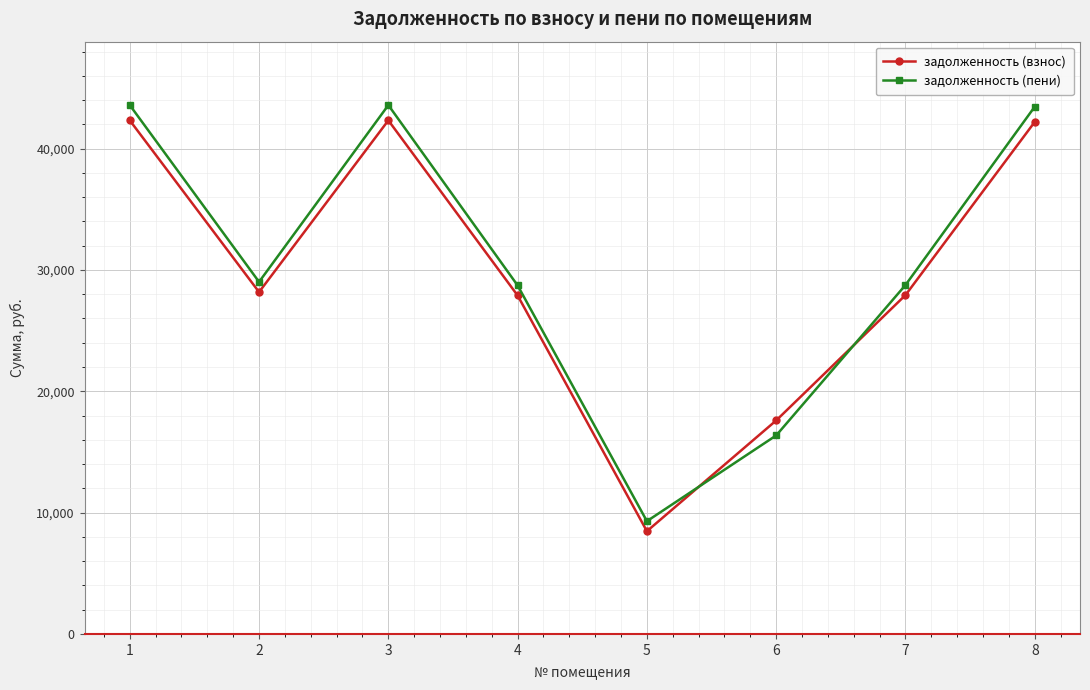

How many lines are shown in the chart?

2